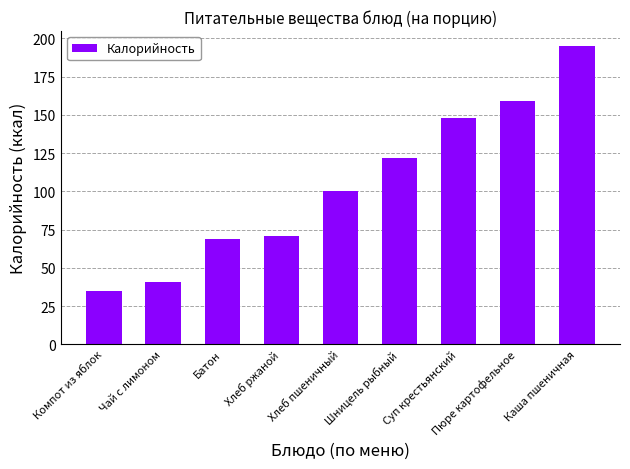

How many bars are there in total?

9